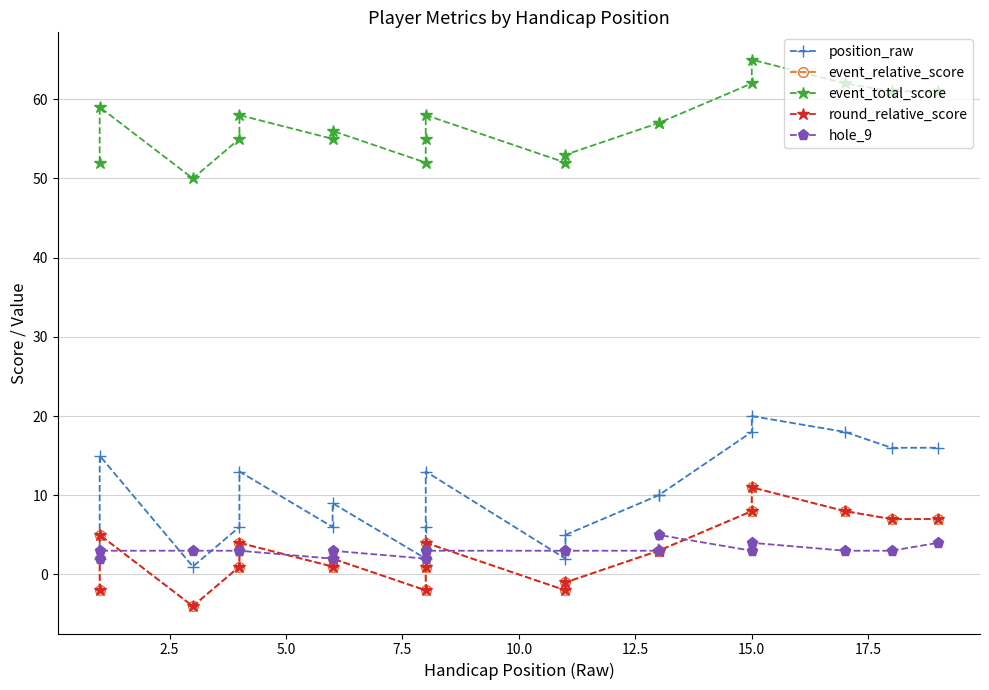

How many data points in position_raw are above 10?

8